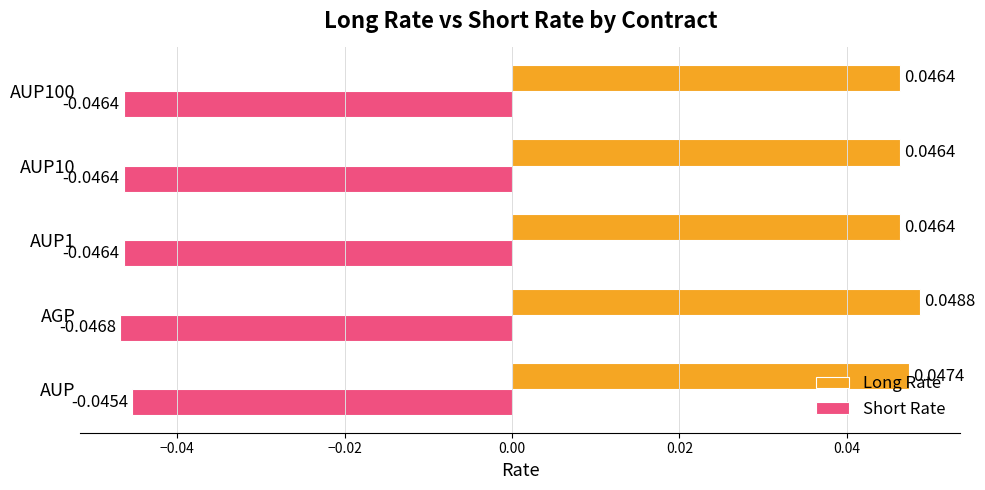

Which series has the largest total across all categories?

Long Rate